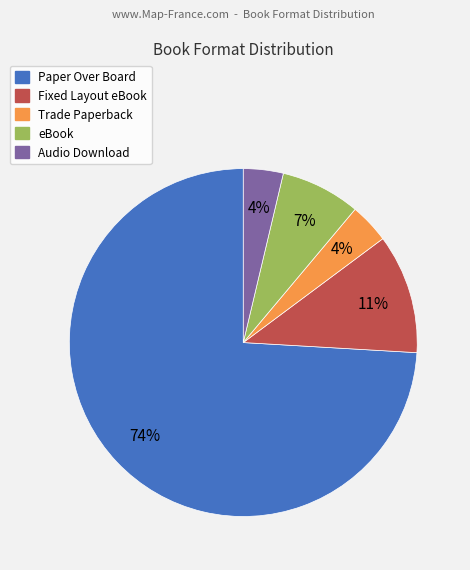

Does Paper Over Board account for over 50% of the chart?

Yes